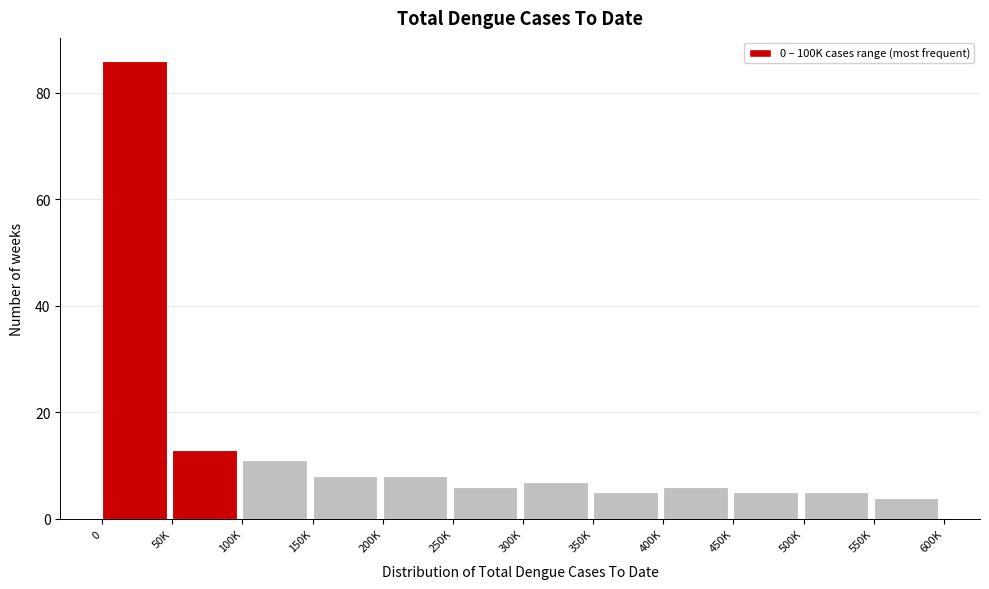

Reading left to right, transcribe all the data shown in this chart.

86	13	11	8	8	6	7	5	6	5	5	4